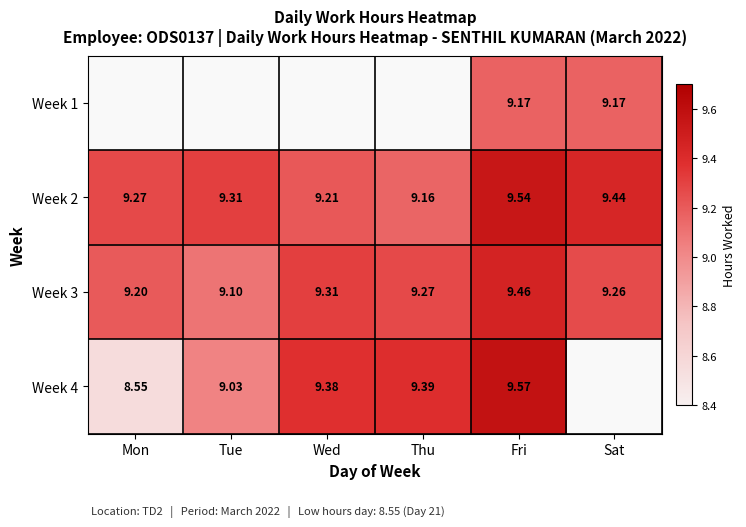

At which label does Week 3 reach its peak?

Fri